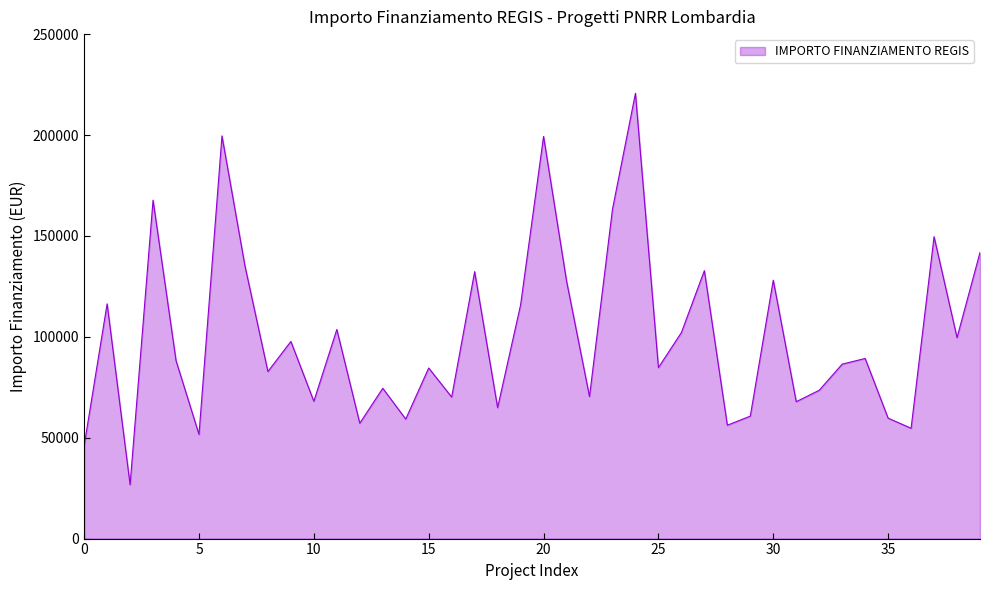

What is the smallest value displayed?

26730.0